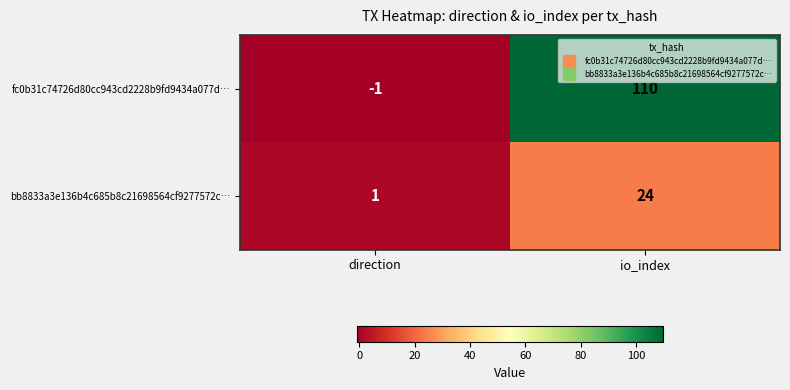

Which category has the highest value across all series?

io_index